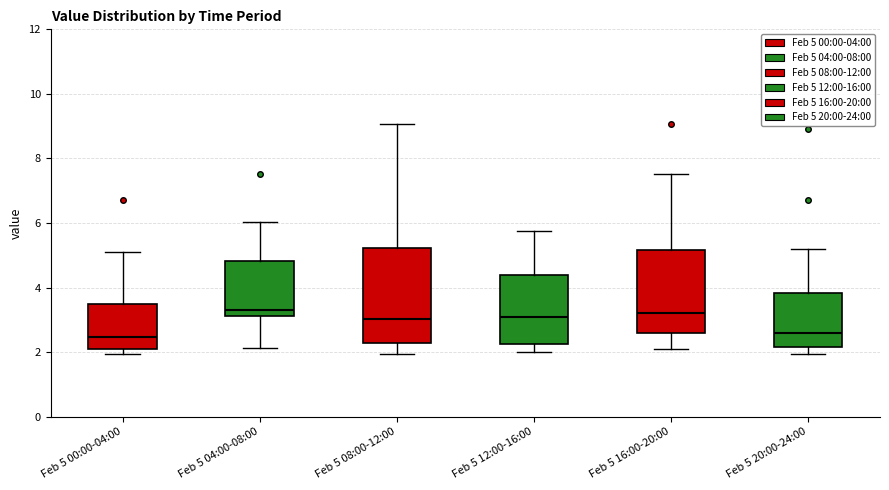

Which box is the tallest, from its lower edge to its upper edge?

Feb 5 08:00-12:00